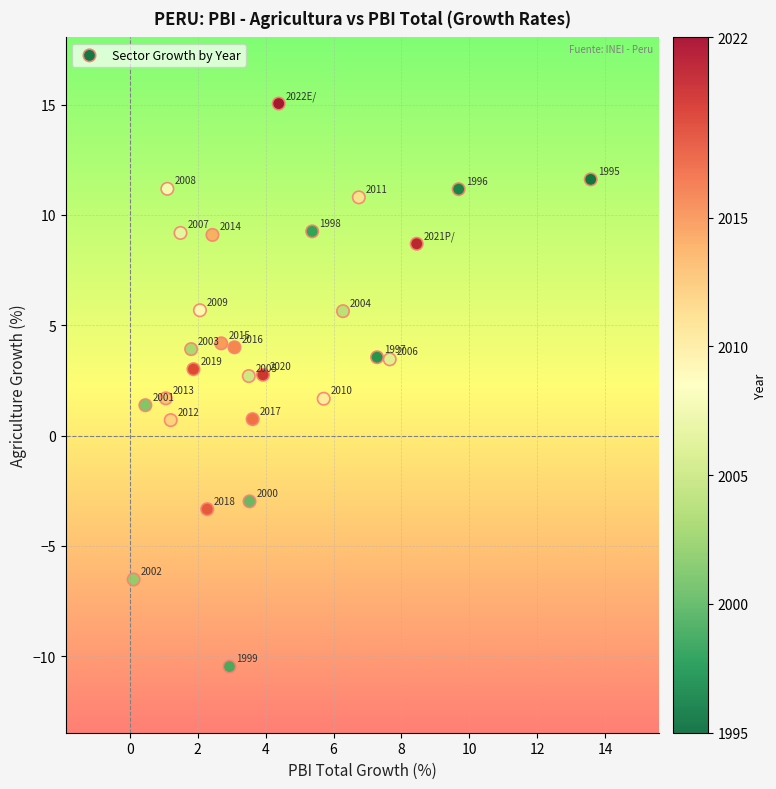

What Y value in the scatter plot is closest to 2?

1.7